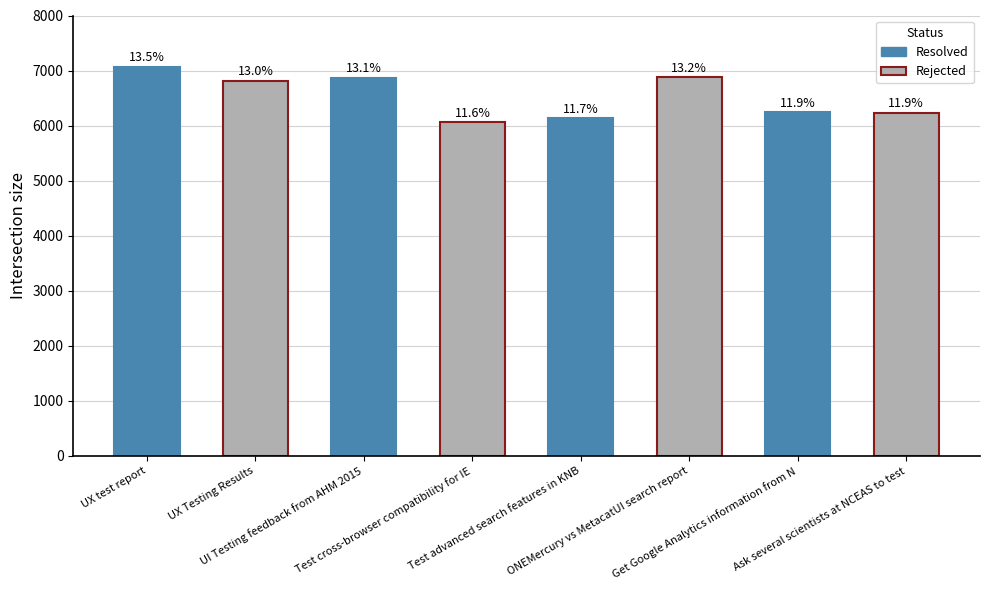

Which category has the lowest value across all series?

Test cross-browser compatibility for IE